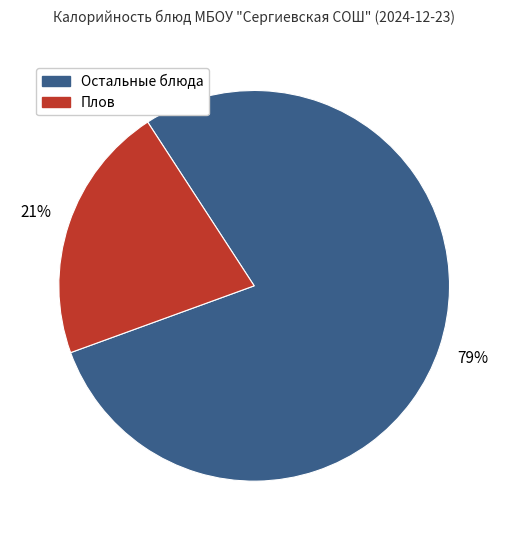

Combined, do Остальные блюда and Плов account for over 50%?

Yes